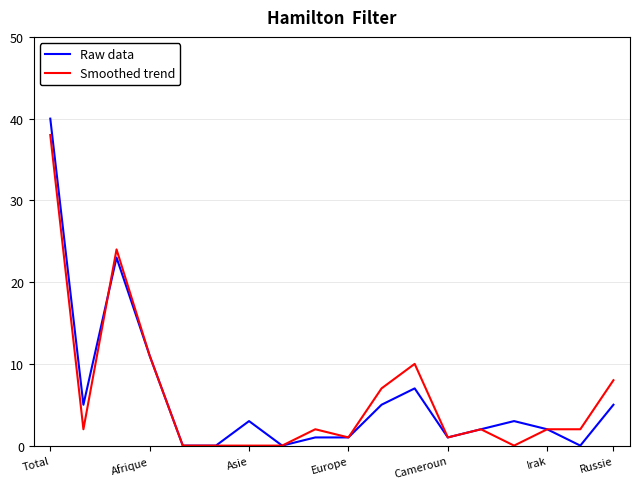

Rank the series by their maximum value, from highest to lowest.

Raw data, Smoothed trend